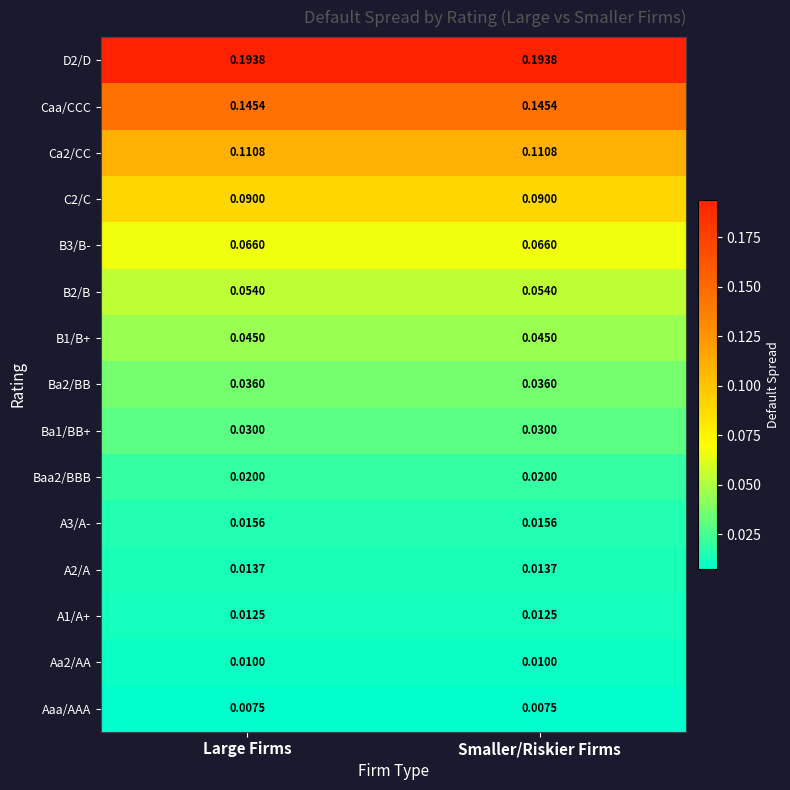

Is the value of Caa/CCC at Large Firms greater than the value of Aa2/AA at Large Firms?

Yes